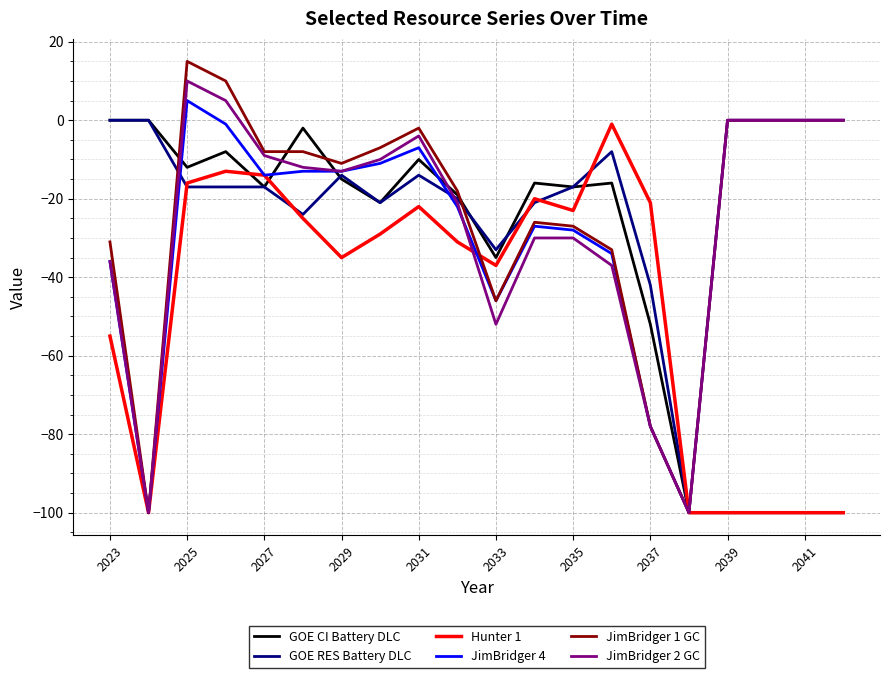

Which series has the largest range (max minus min)?

JimBridger 1 GC